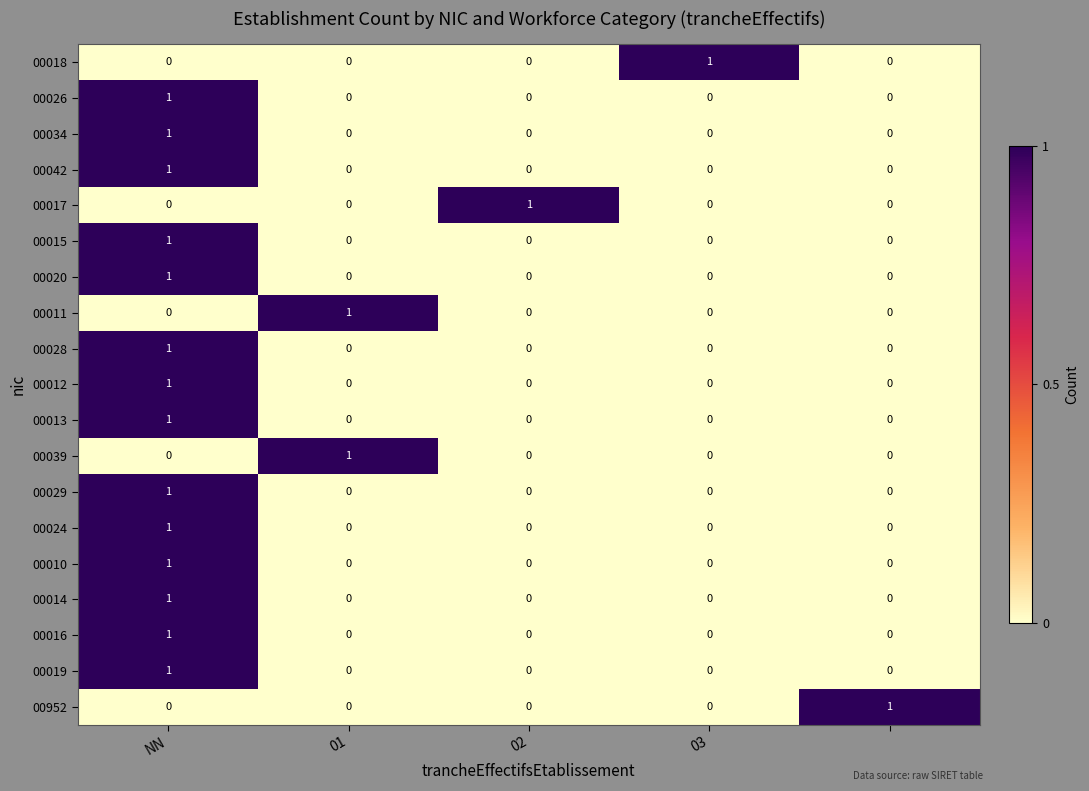

Count the 00018 values in the range 0 to 1.

5